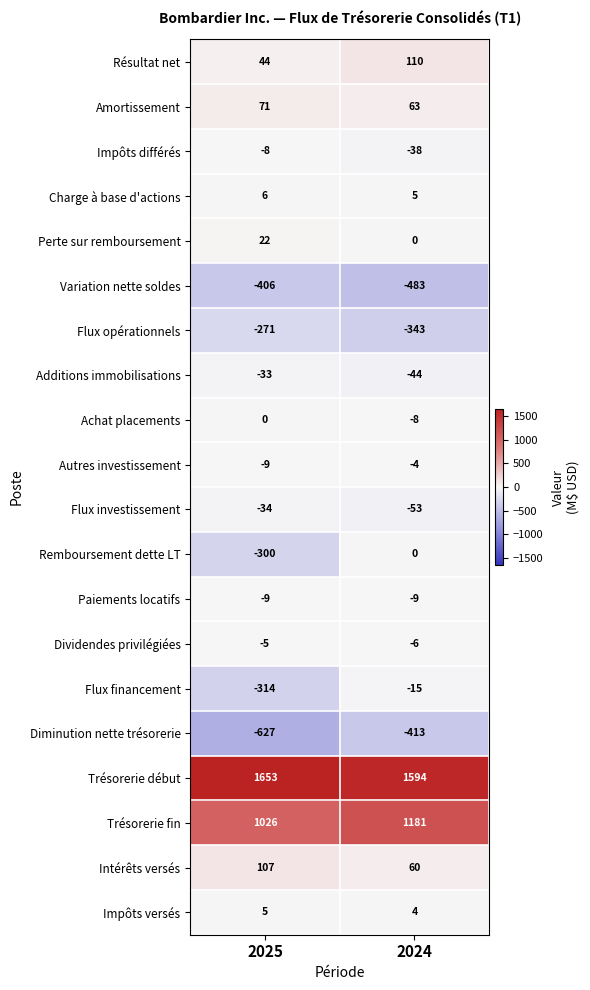

Which label corresponds to the smallest value in the chart?

2025